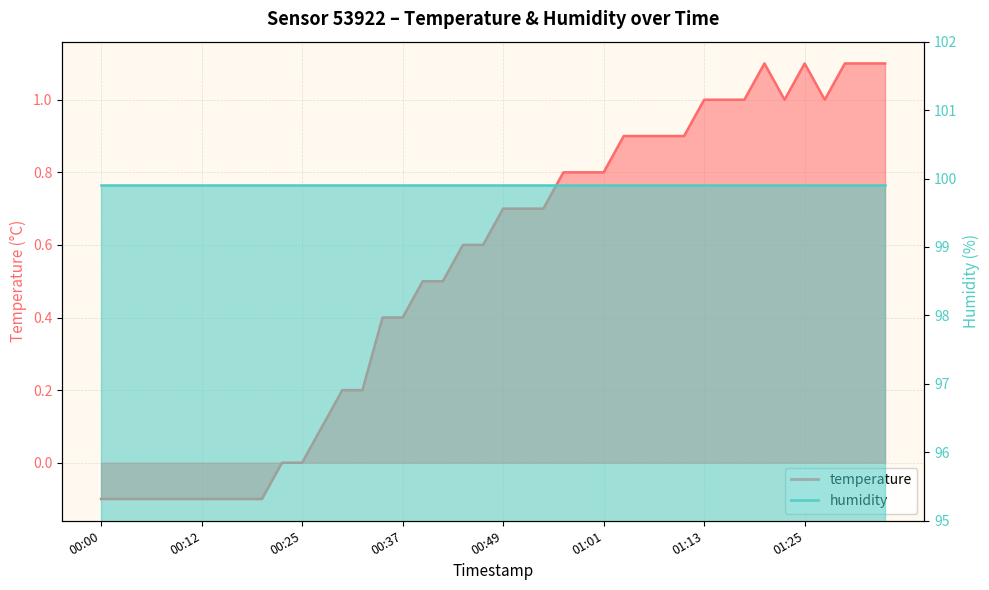

How many values exceed 0?

29